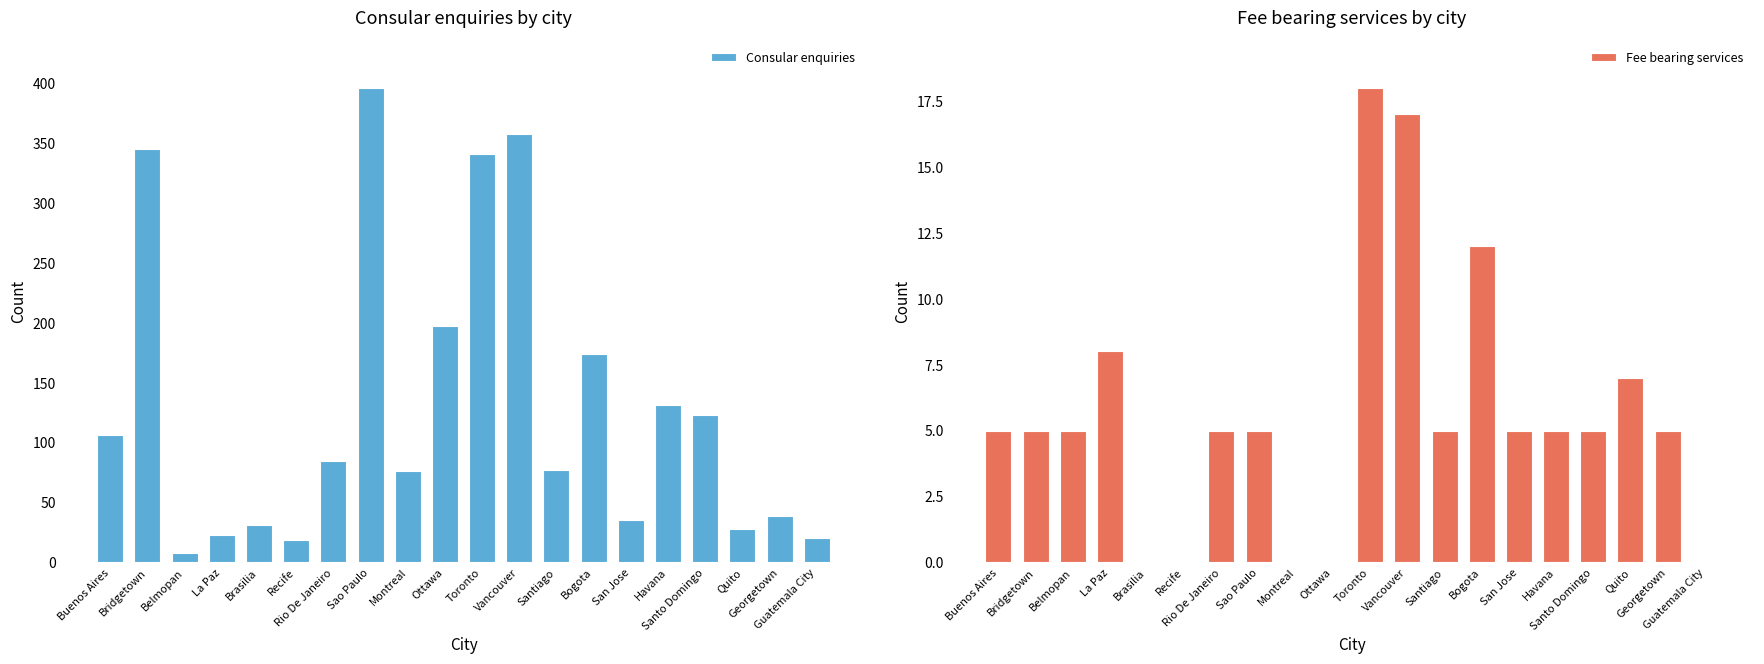

What is the difference between the maximum and minimum values in the Fee bearing services series?

18